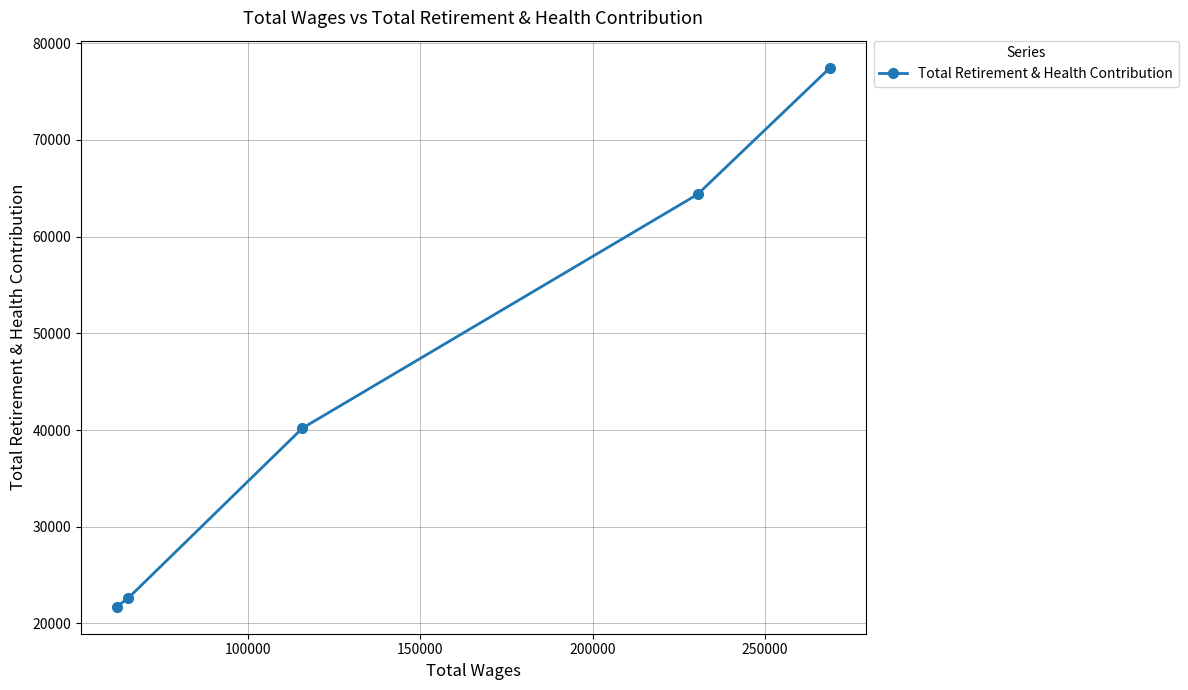

What is the greatest value displayed?

77459